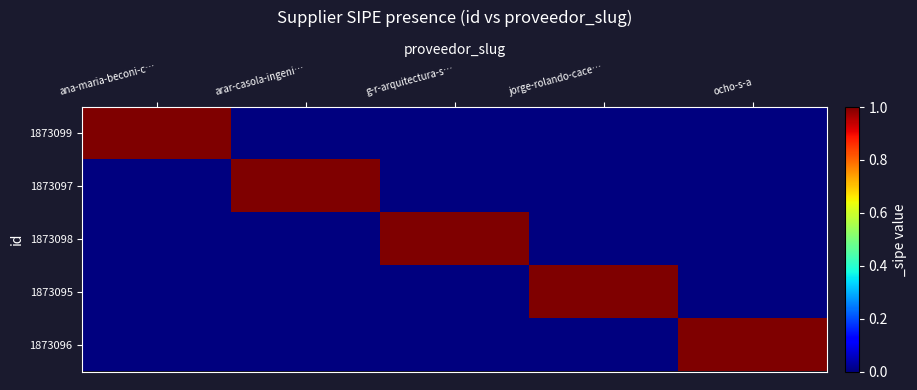

Reading left to right, what are all the values shown in this chart?

1873099: ana-maria-beconi-c…=1	arar-casola-ingeni…=0	g-r-arquitectura-s…=0	jorge-rolando-cace…=0	ocho-s-a=0
1873097: ana-maria-beconi-c…=0	arar-casola-ingeni…=1	g-r-arquitectura-s…=0	jorge-rolando-cace…=0	ocho-s-a=0
1873098: ana-maria-beconi-c…=0	arar-casola-ingeni…=0	g-r-arquitectura-s…=1	jorge-rolando-cace…=0	ocho-s-a=0
1873095: ana-maria-beconi-c…=0	arar-casola-ingeni…=0	g-r-arquitectura-s…=0	jorge-rolando-cace…=1	ocho-s-a=0
1873096: ana-maria-beconi-c…=0	arar-casola-ingeni…=0	g-r-arquitectura-s…=0	jorge-rolando-cace…=0	ocho-s-a=1